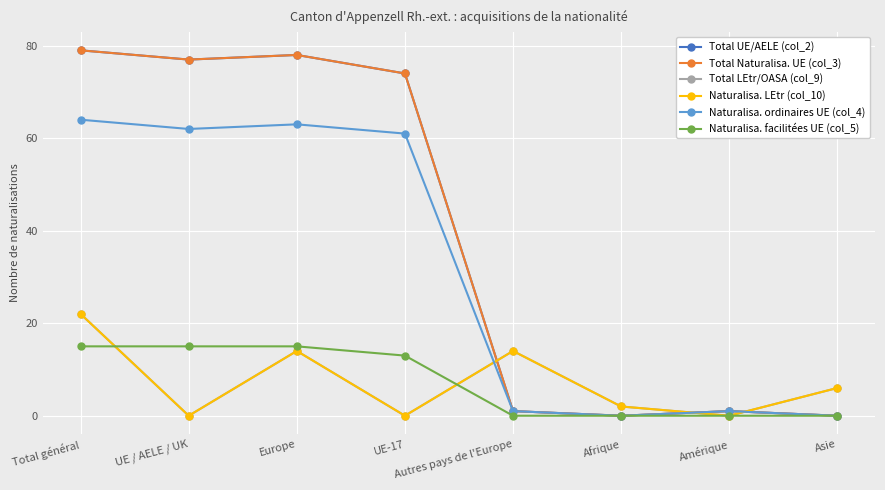

Reading right to left, extract all data points from this chart.

Total UE/AELE (col_2): 0	1	0	1	74	78	77	79
Total Naturalisa. UE (col_3): 0	1	0	1	74	78	77	79
Total LEtr/OASA (col_9): 6	0	2	14	0	14	0	22
Naturalisa. LEtr (col_10): 6	0	2	14	0	14	0	22
Naturalisa. ordinaires UE (col_4): 0	1	0	1	61	63	62	64
Naturalisa. facilitées UE (col_5): 0	0	0	0	13	15	15	15